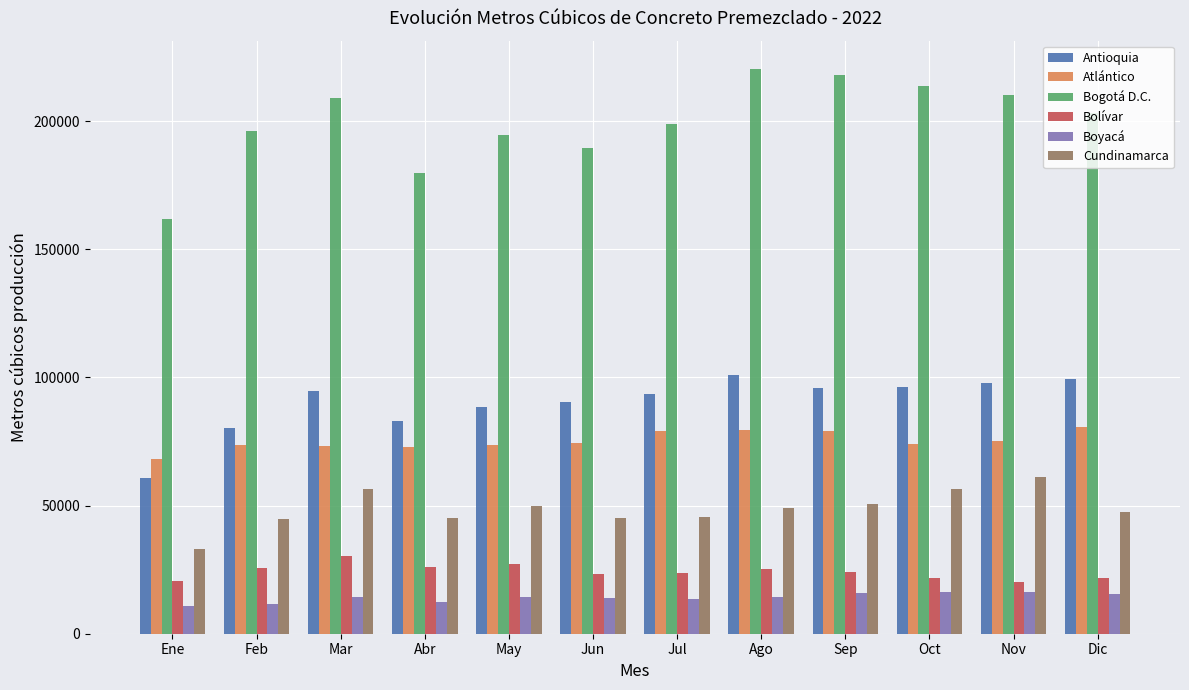

Between Ene and Oct, which series saw the biggest shift?

Bogotá D.C.